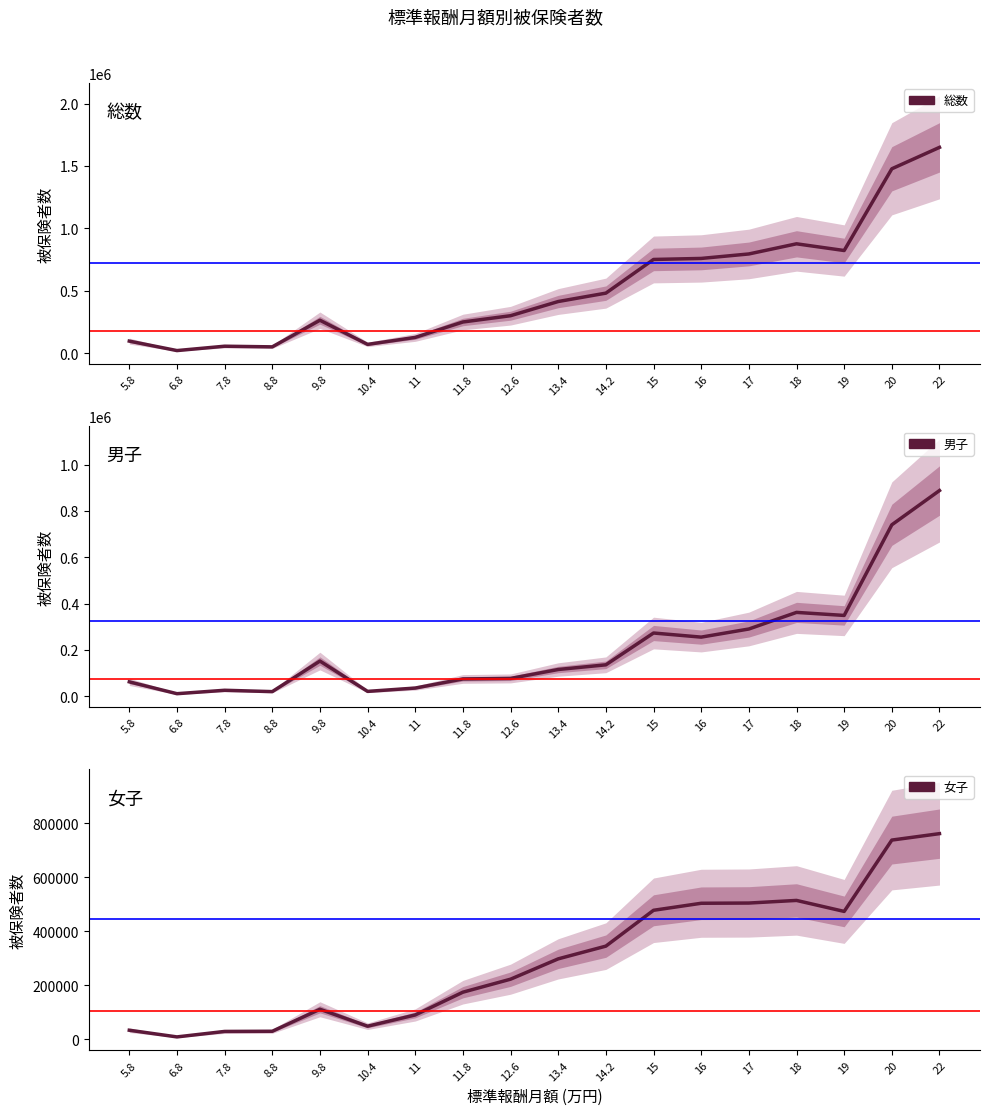

Is the value of 総数 at 6.8 greater than the value of 男子 at 20?

No